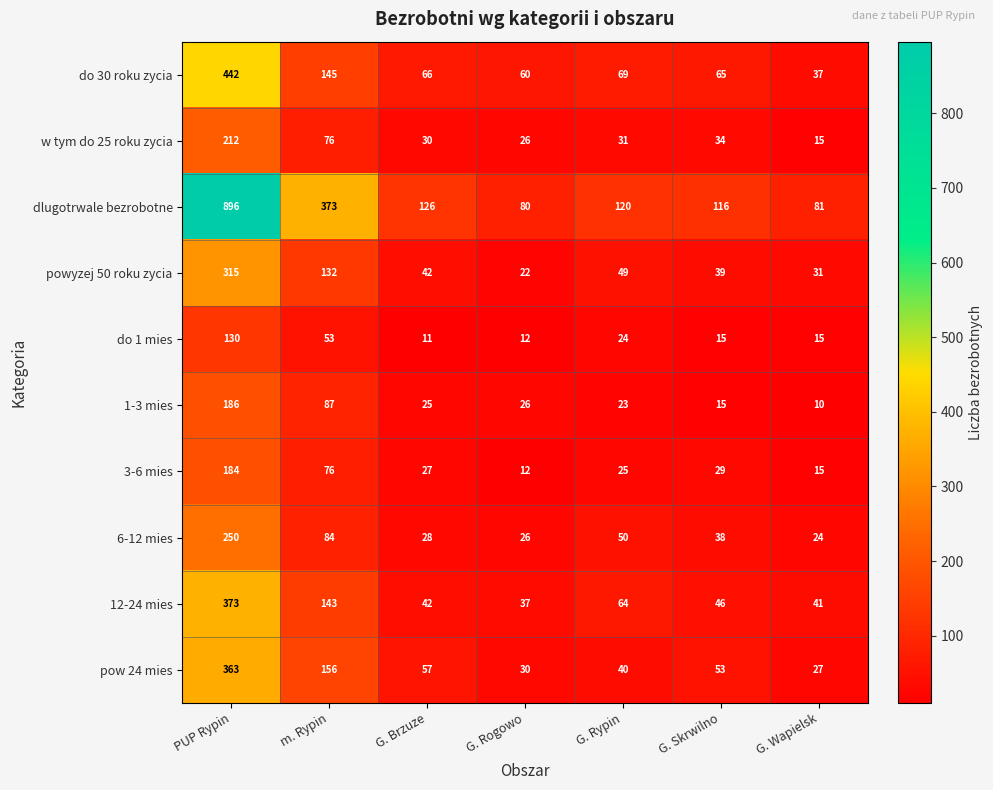

What is the sum of the dlugotrwale bezrobotne values at PUP Rypin and G. Brzuze?

1022